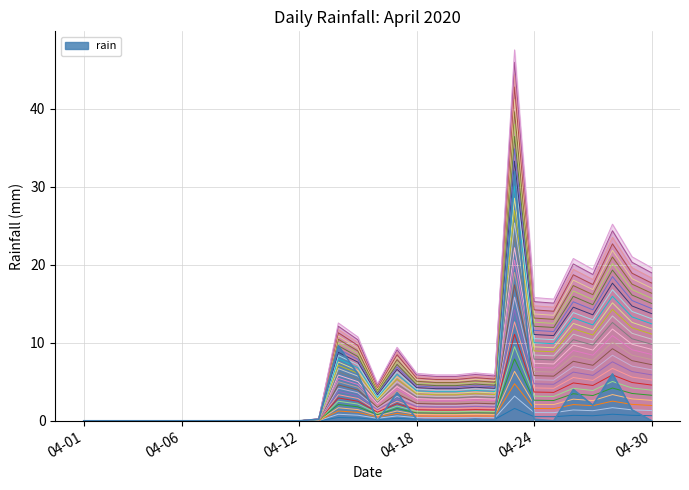

What is the maximum value shown in the chart?

47.5